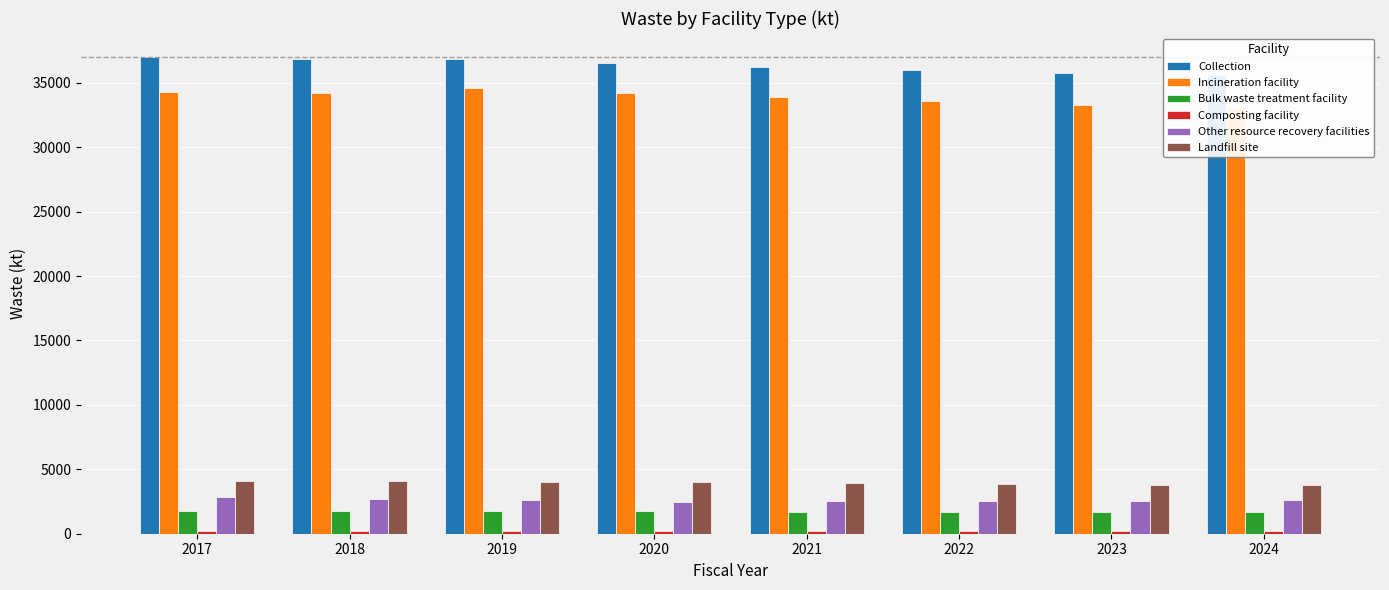

Between 2022 and 2024, which series saw the biggest shift?

Incineration facility